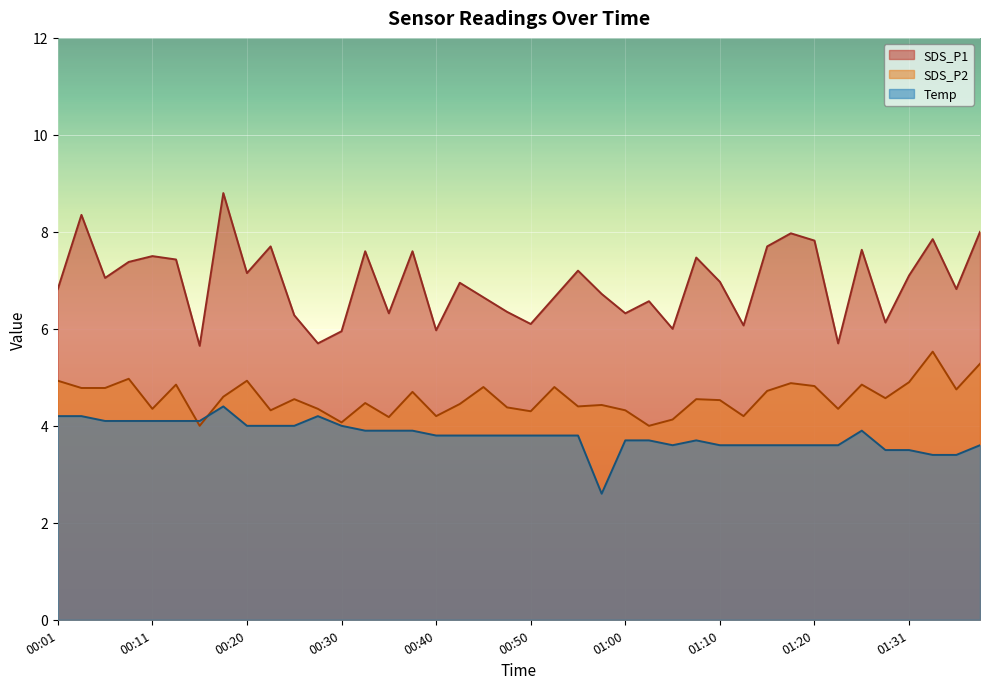

How many times do SDS_P2 and Temp cross each other?

2